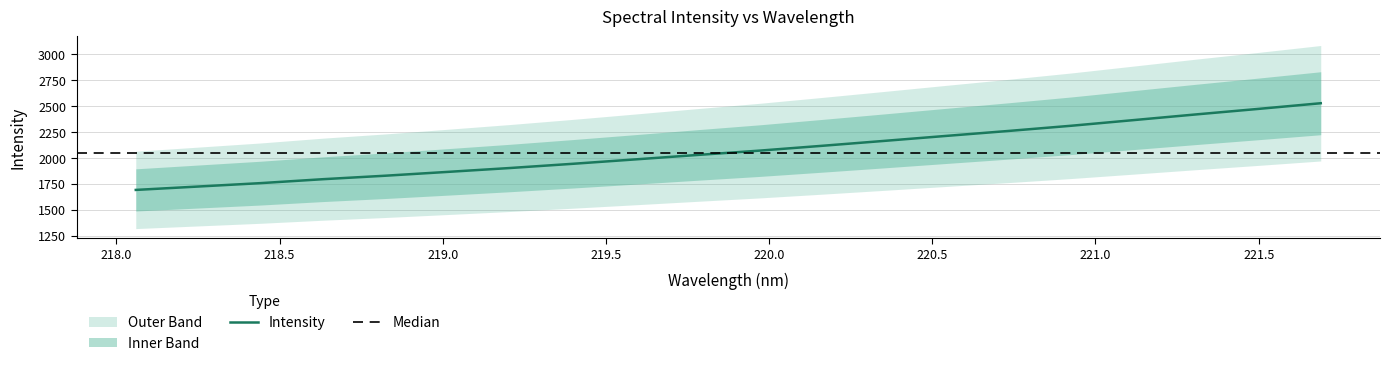

What is the lowest value of the Intensity series?

1692.3